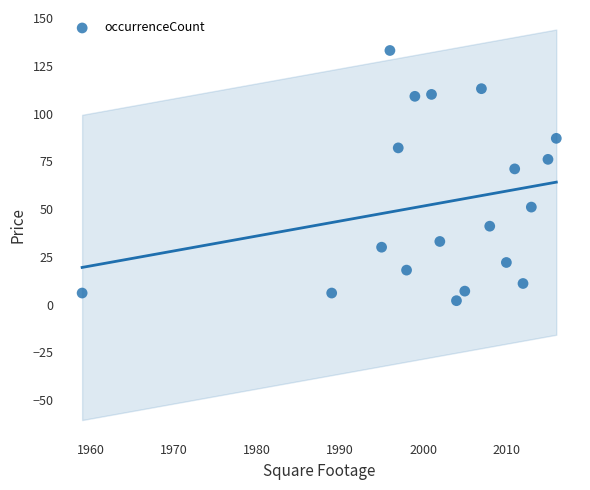

What Y value in the scatter plot is closest to 67?

71